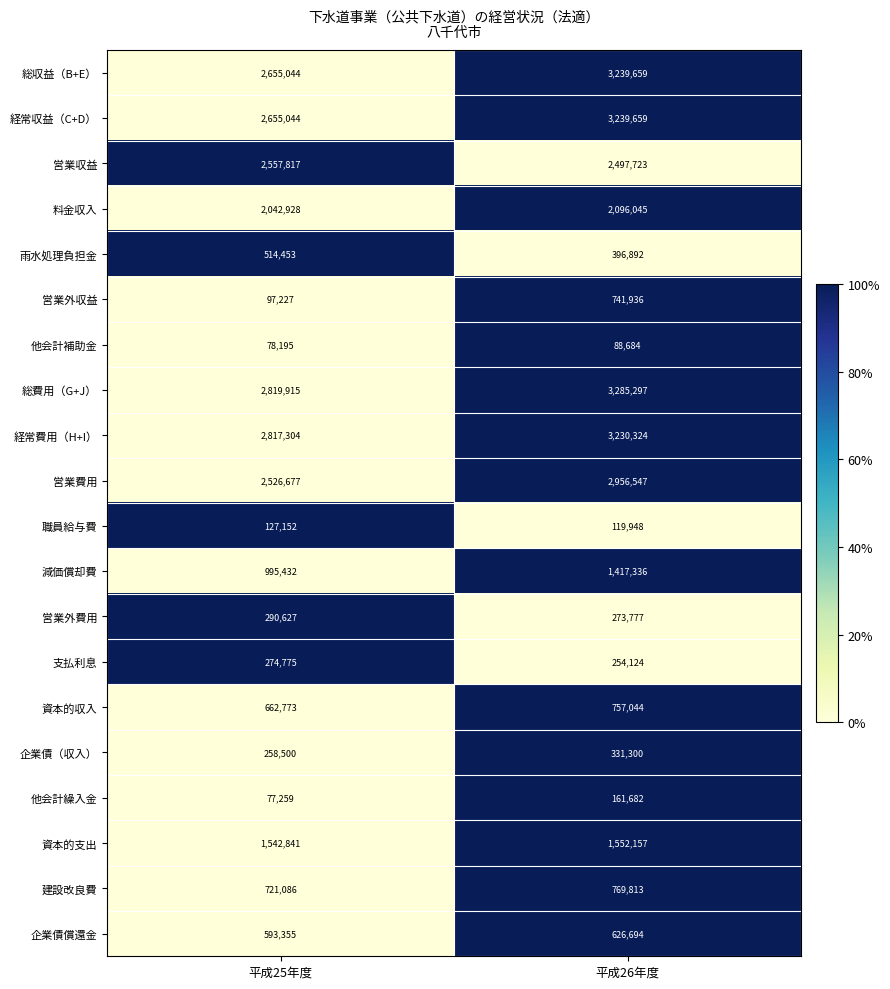

How many data points does each series have?

2